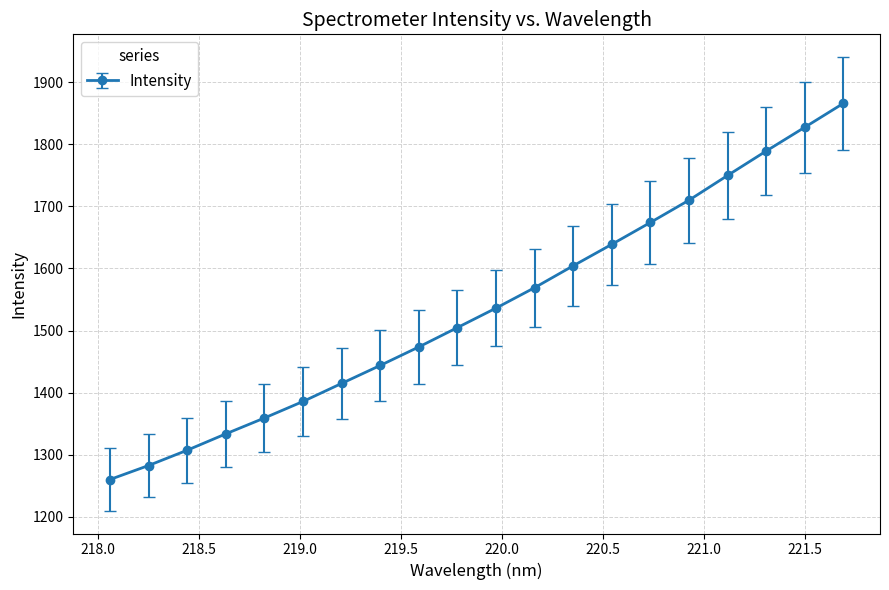

What is the average value?

1536.6